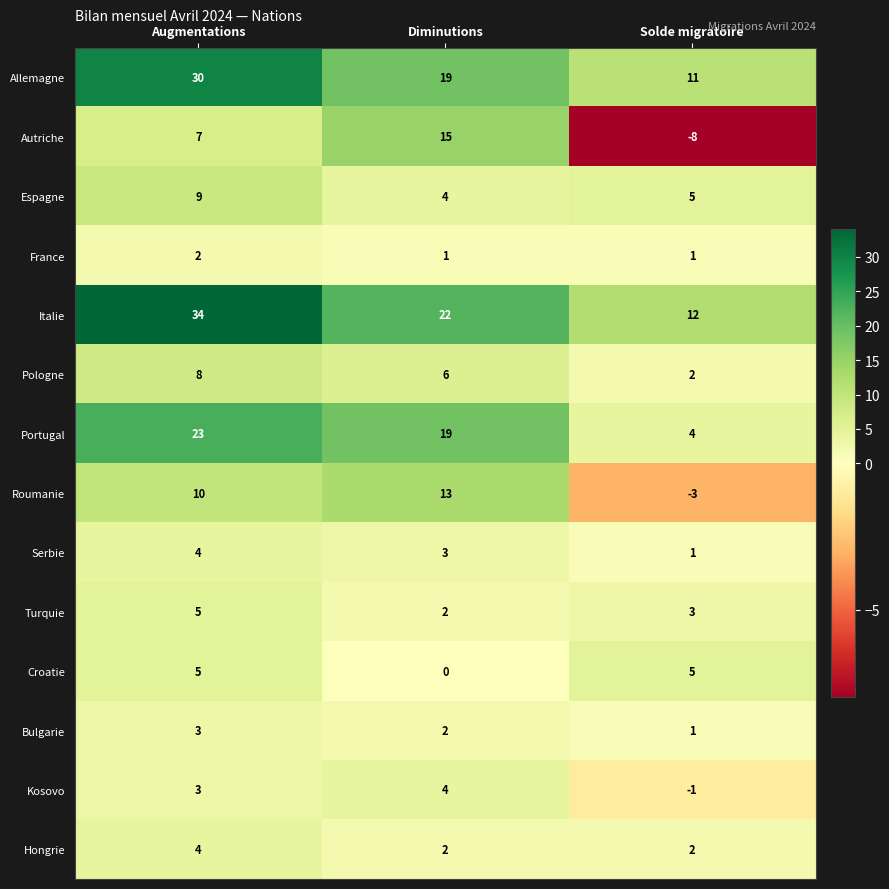

What is the difference between the highest and lowest values at Augmentations?

32